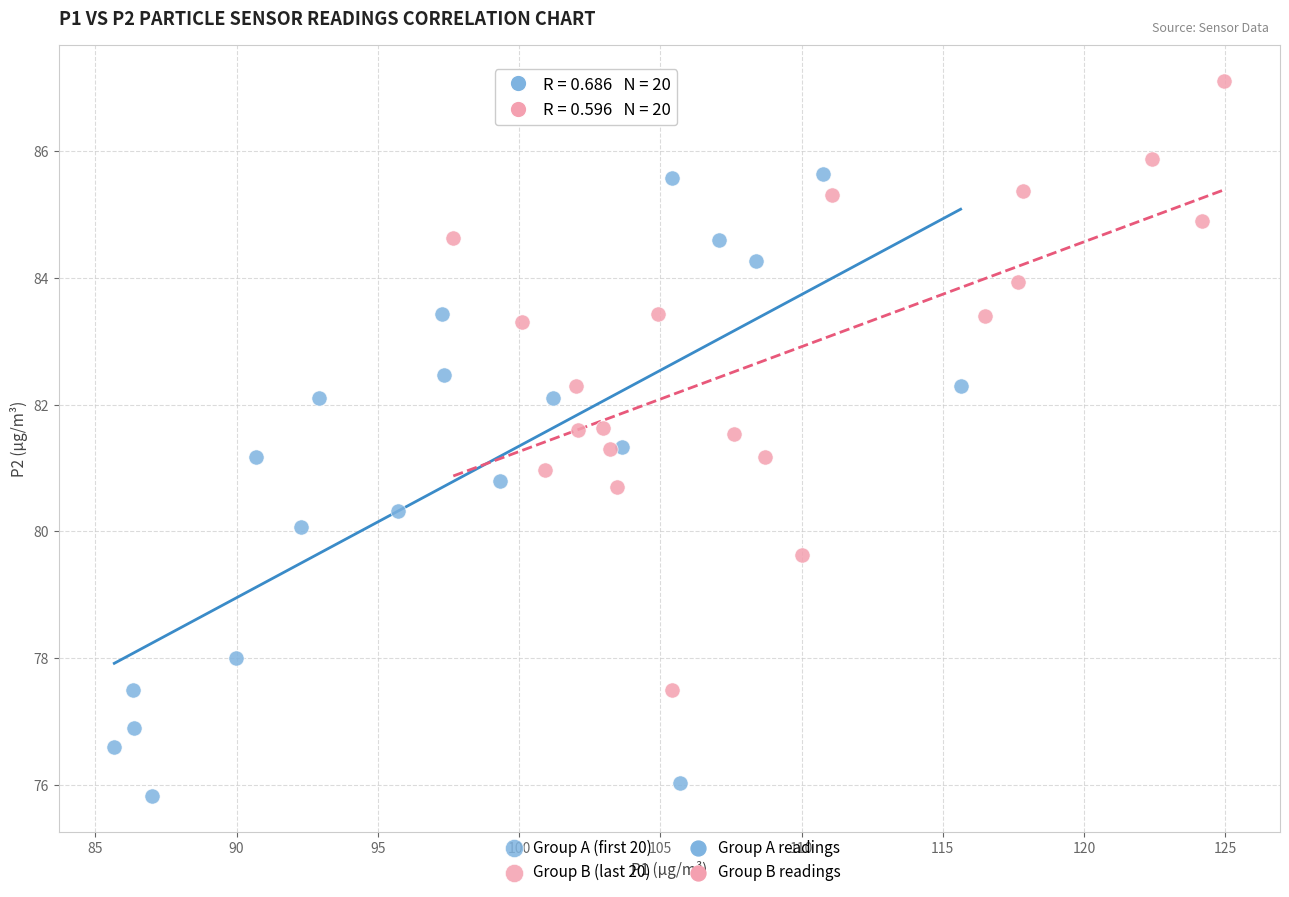

Which series reaches the maximum Y coordinate?

Group B (last 20)